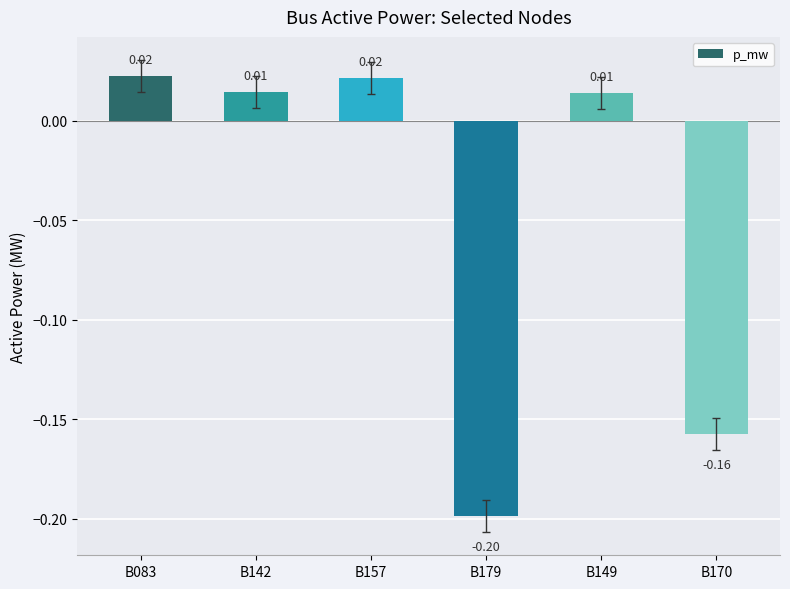

Does the chart contain stacked bars?

No